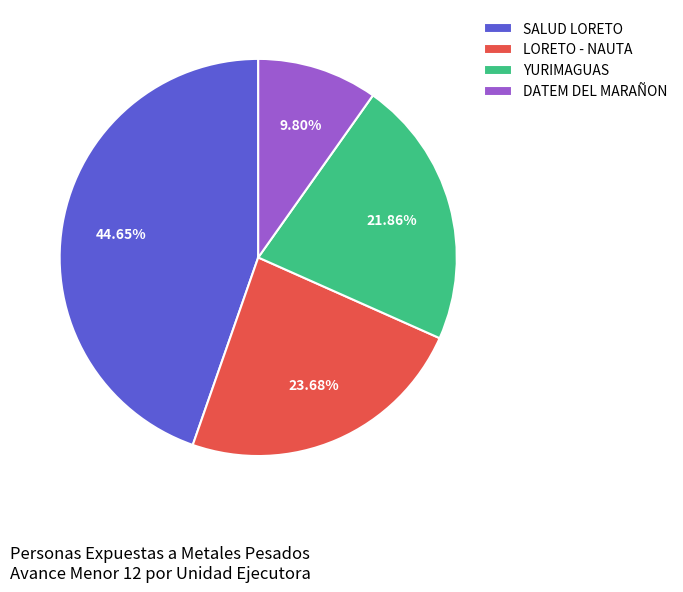

Between LORETO - NAUTA and DATEM DEL MARAÑON, which is larger?

LORETO - NAUTA